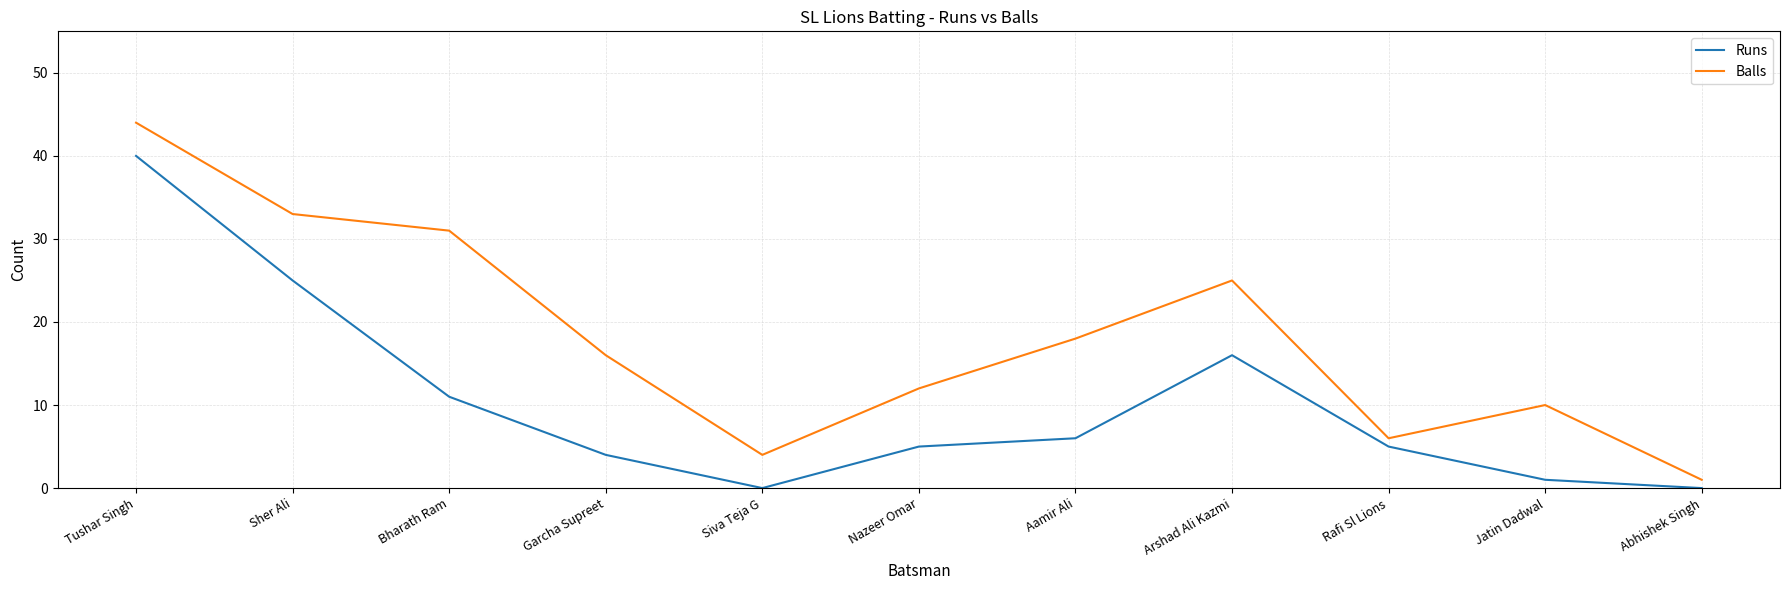

True or false: Balls and Runs cross at least once.

False